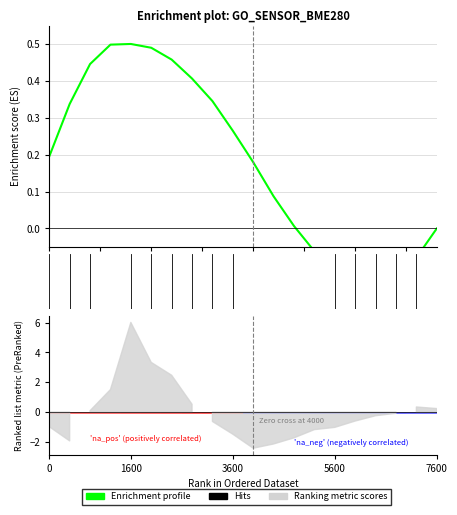

Is this an area chart (filled region under the line)?

No